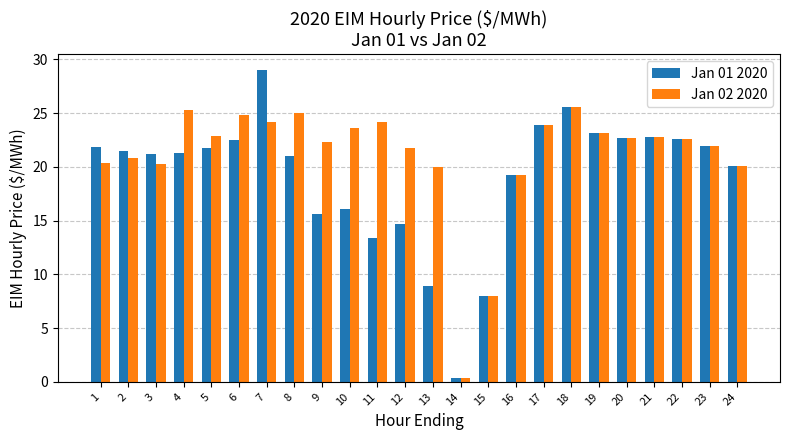

Which category has the lowest value in the Jan 02 2020 series?

14